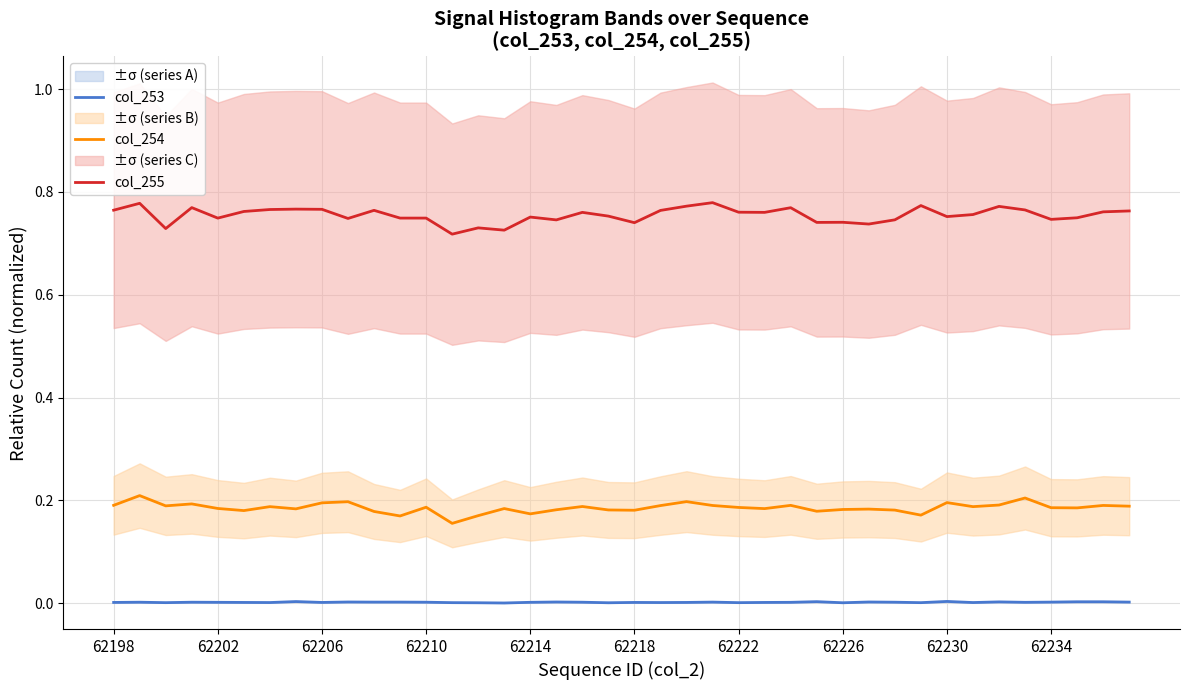

True or false: col_254 and col_255 cross at least once.

False